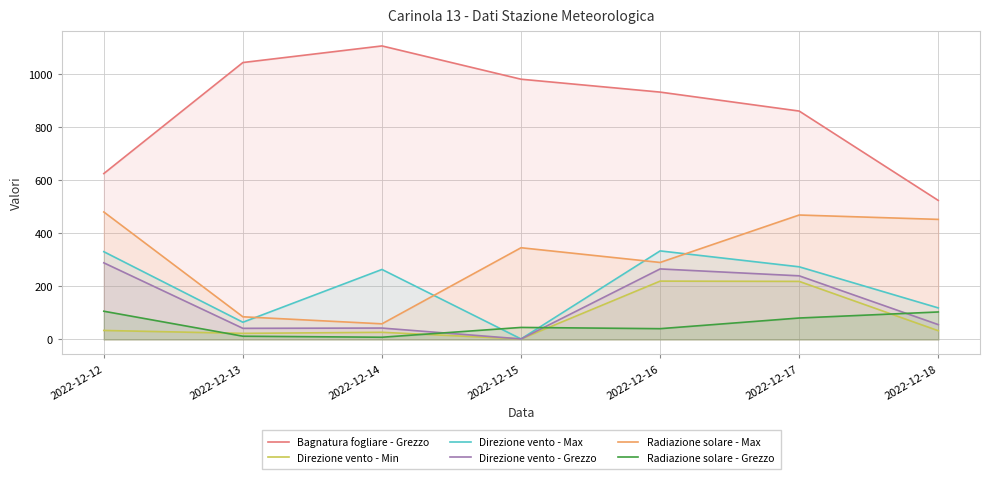

At which category is the sum across all series the highest?

2022-12-17